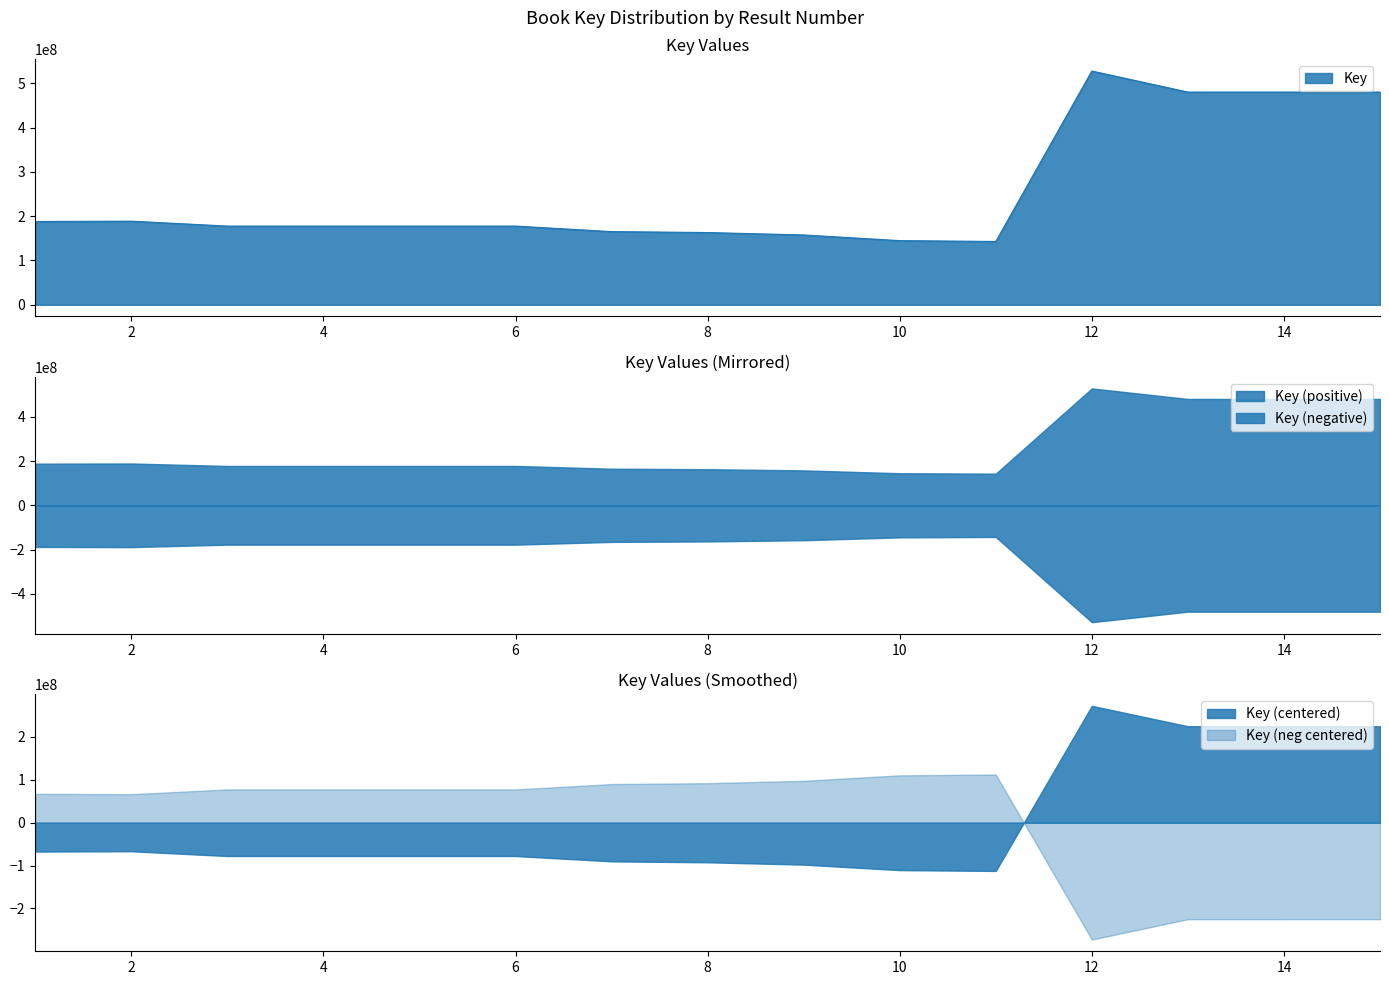

List the labels in order of value, largest first.

12, 13, 14, 15, 2, 1, 3, 6, 5, 4, 7, 8, 9, 10, 11